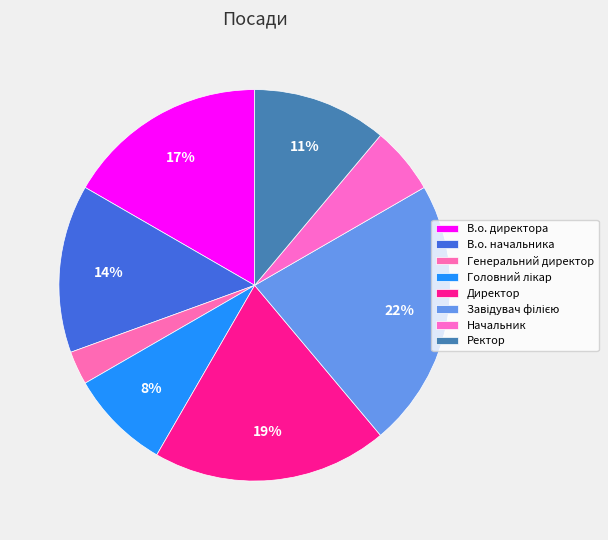

Which slice is the smallest?

Генеральний директор